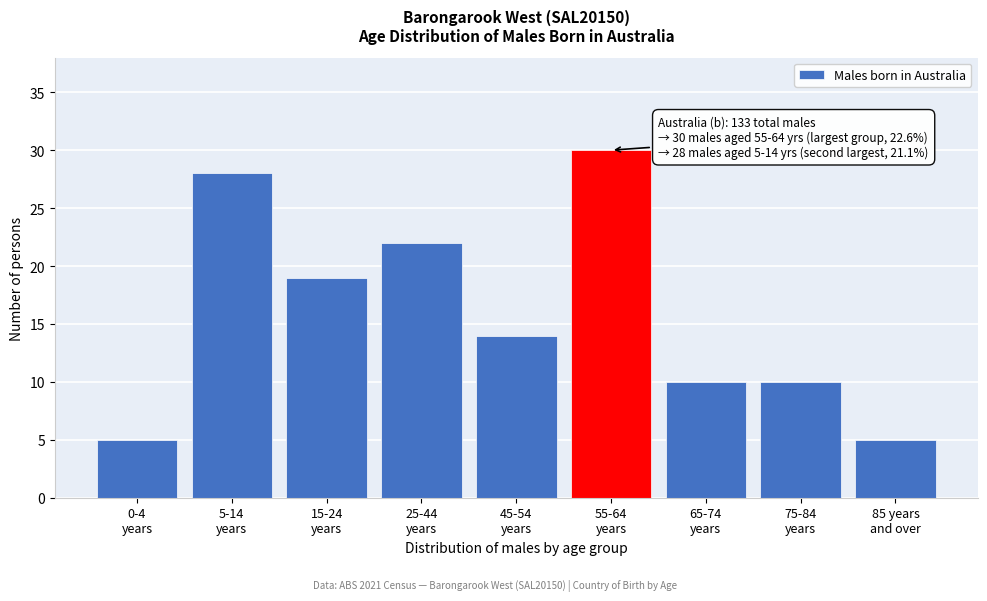

Reading left to right, transcribe all the data shown in this chart.

5	28	19	22	14	30	10	10	5